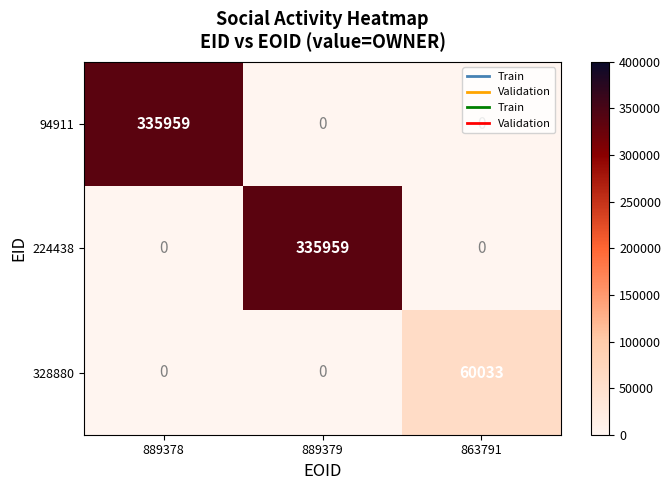

What is the total value across all series at 863791?

60033